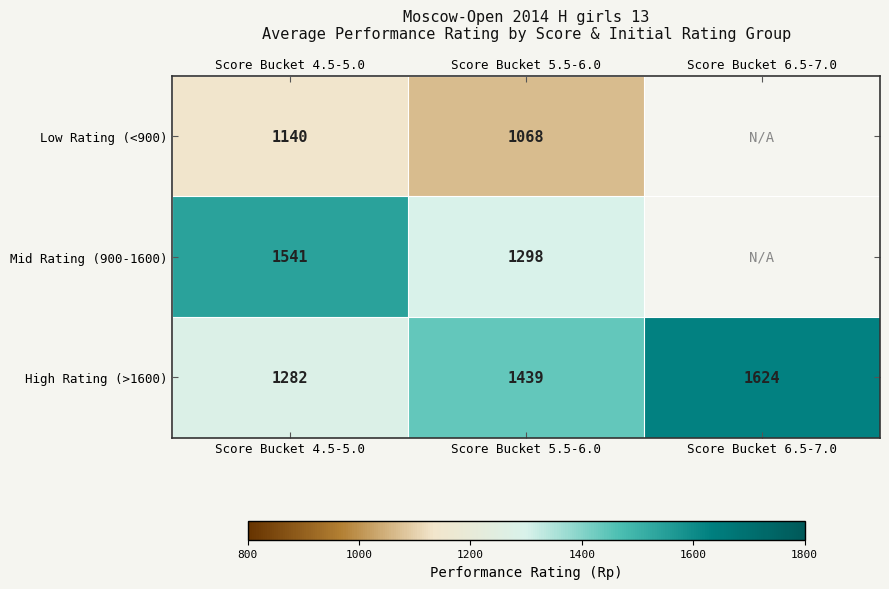

What is the total value across all series at Score Bucket 5.5-6.0?

3805.0